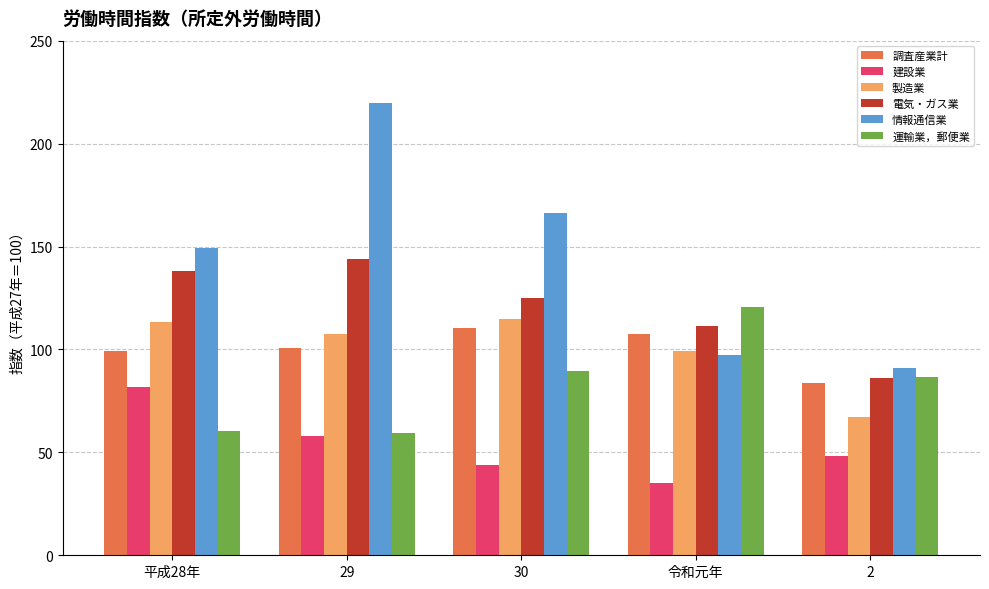

Is it true that 運輸業，郵便業 equals 59.2 at 29?

True